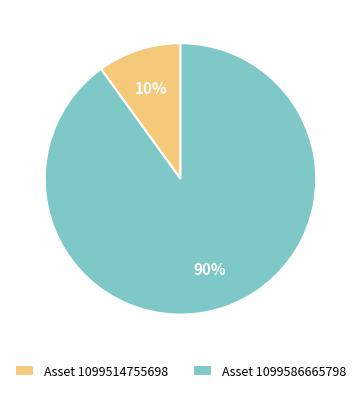

How many segments does this pie chart have?

2